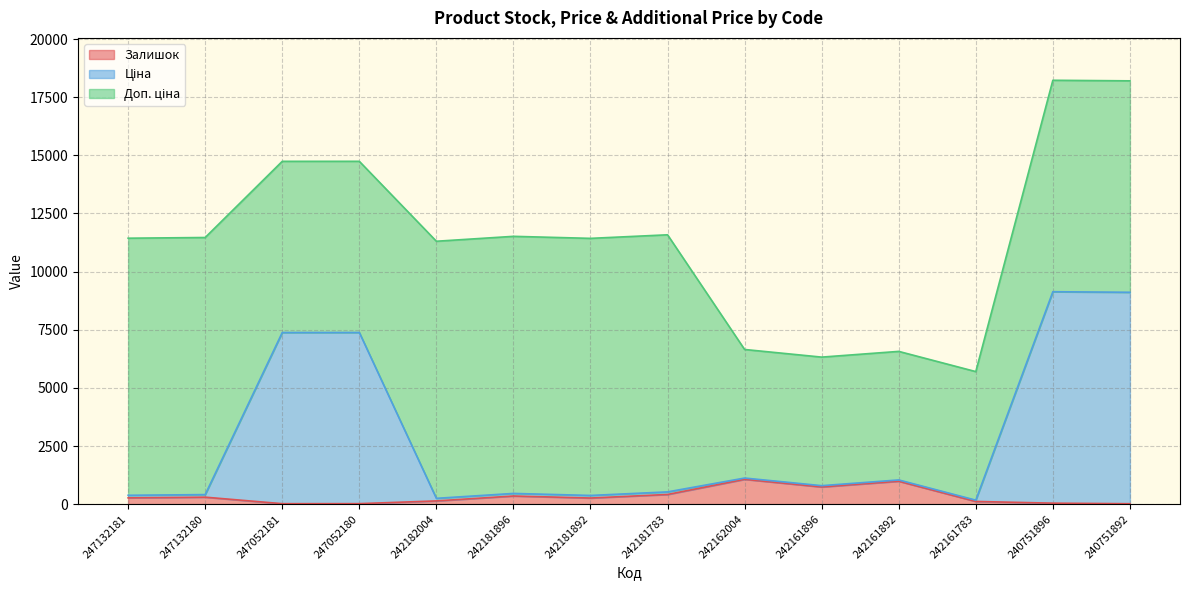

How many lines are shown in the chart?

3